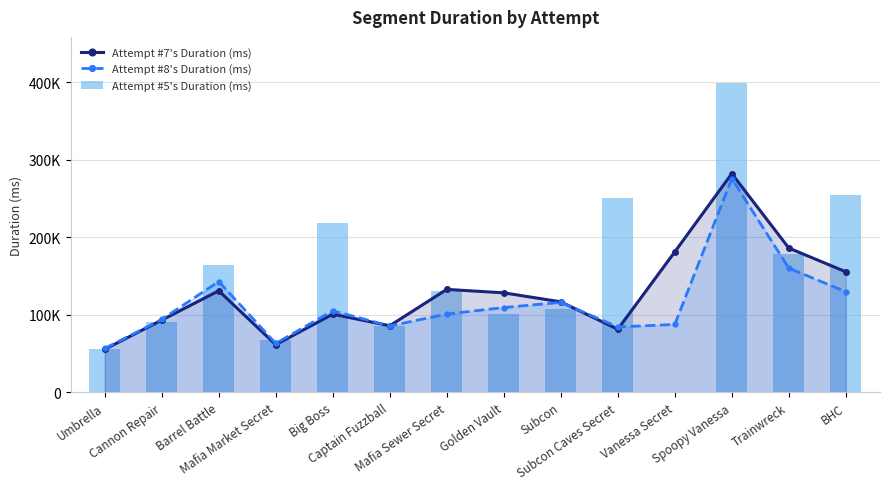

Does the chart contain any negative values?

No